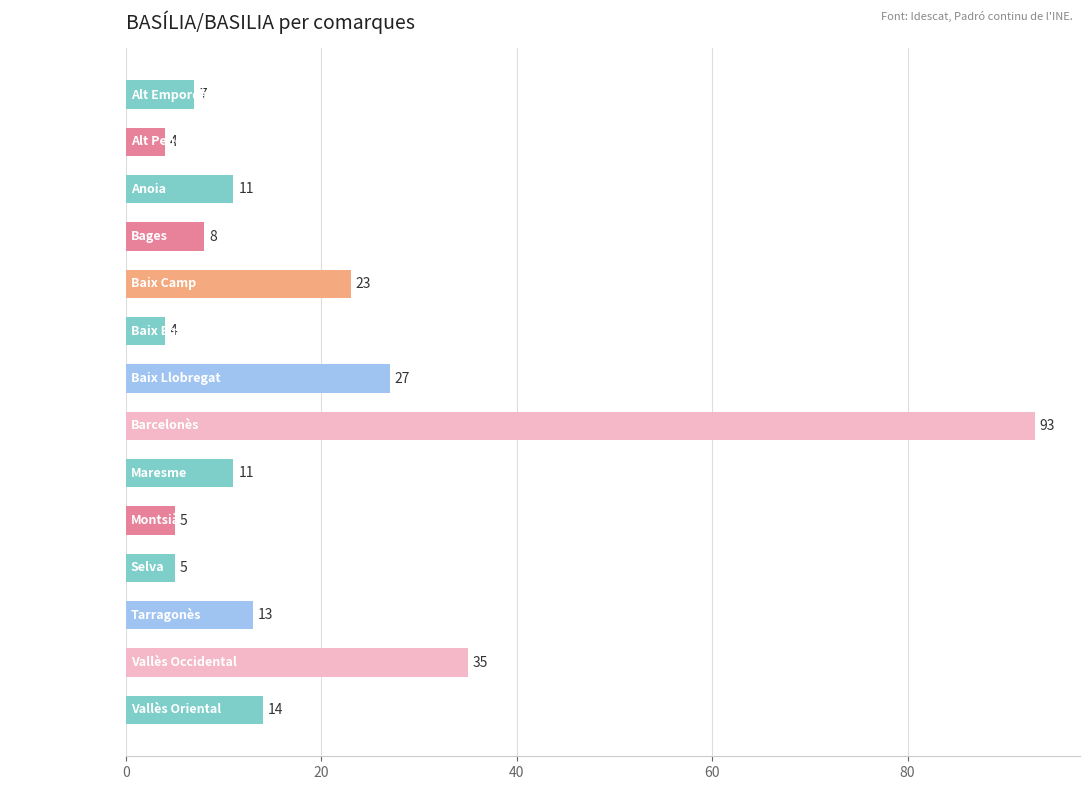

What is the difference between the maximum and second lowest values?

89